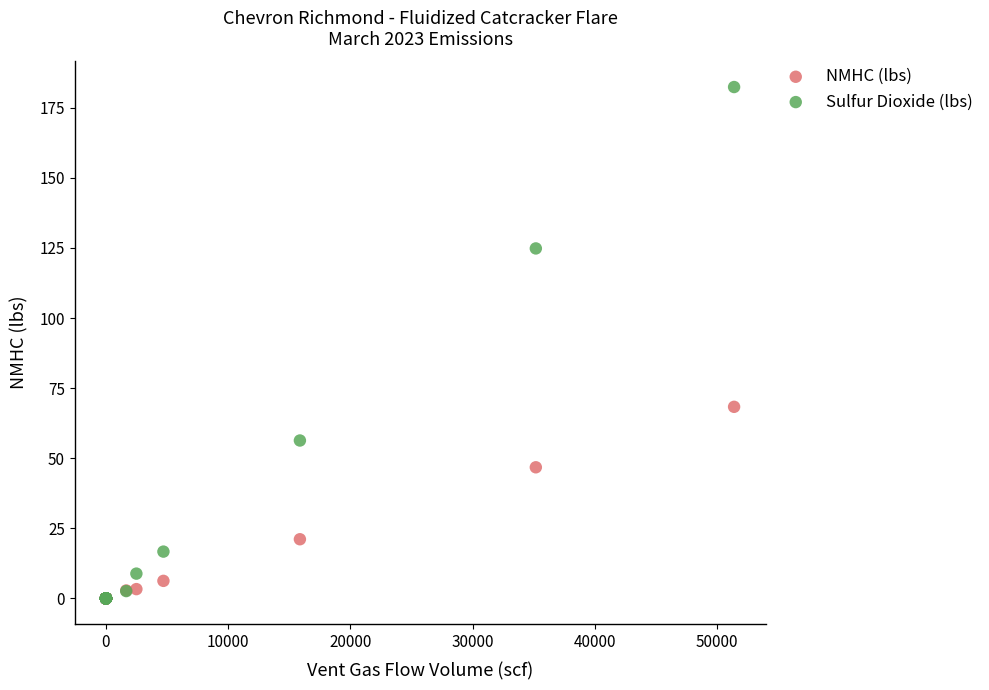

Which series contains the highest Y value?

Sulfur Dioxide (lbs)